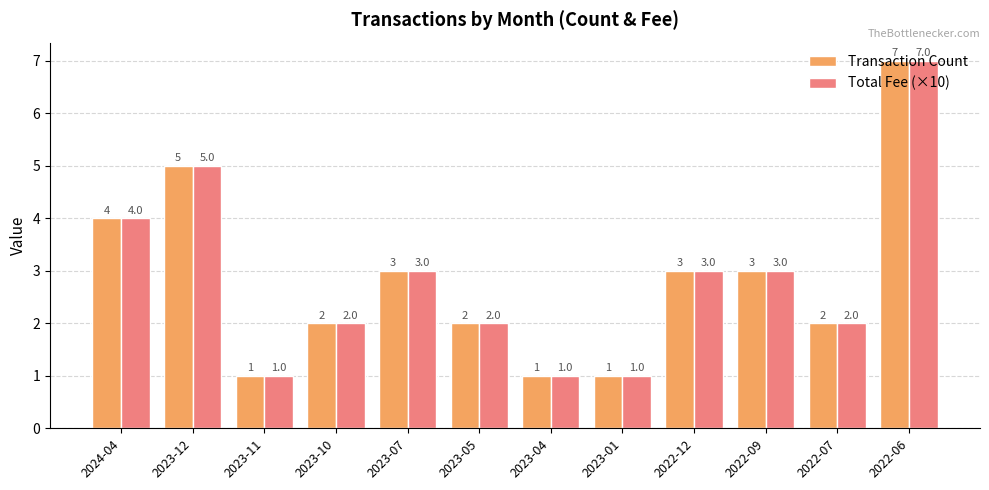

At which category is the sum across all series the highest?

2022-06